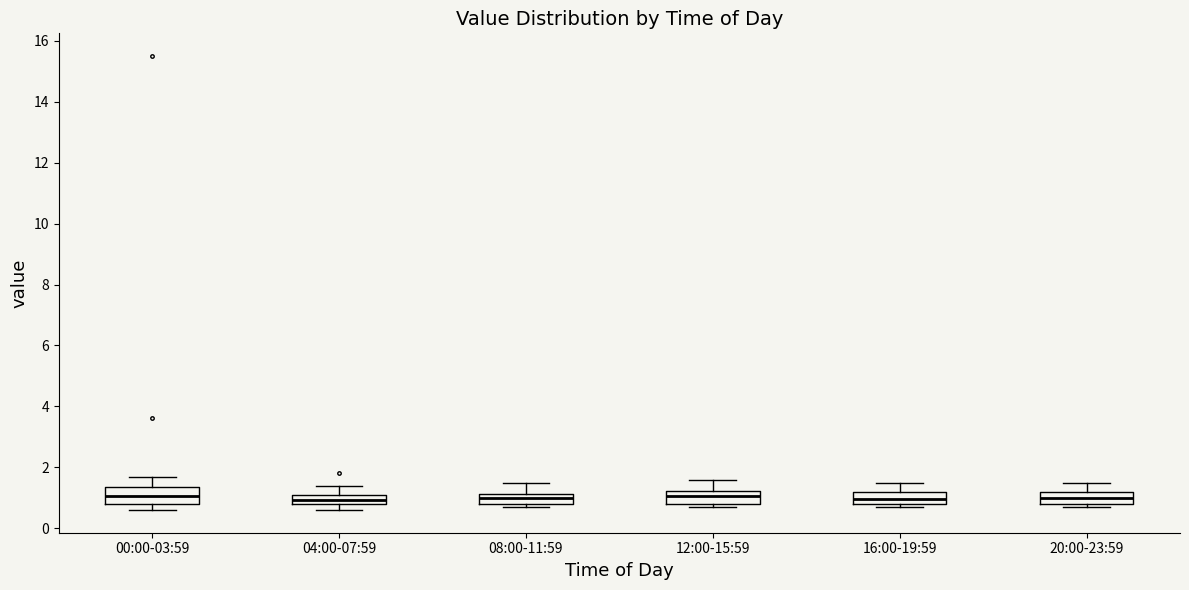

Reading left to right, read every box against the y-axis: the position of its median line, the range the box covers, and the ends of its whiskers. The values are not printed on the chart, so give them approximately, as read against the axis.

00:00-03:59: median 1.0, box 0.8 to 1.4, whiskers 0.6 to 1.6
04:00-07:59: median 1.0, box 0.8 to 1.2, whiskers 0.6 to 1.4
08:00-11:59: median 1.0, box 0.8 to 1.2, whiskers 0.8 (just below the box's lower edge) to 1.6
12:00-15:59: median 1.0, box 0.8 to 1.2, whiskers 0.8 (just below the box's lower edge) to 1.6
16:00-19:59: median 1.0, box 0.8 to 1.2, whiskers 0.8 (just below the box's lower edge) to 1.6
20:00-23:59: median 1.0, box 0.8 to 1.2, whiskers 0.8 (just below the box's lower edge) to 1.6